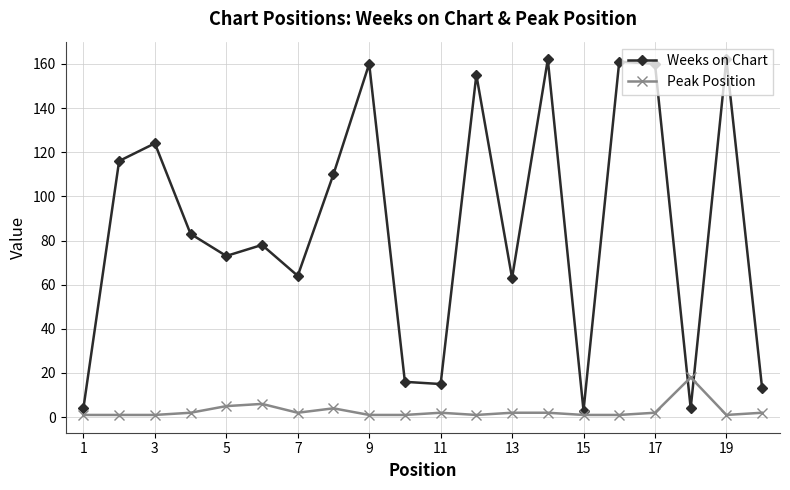

Which series has the largest total across all categories?

Weeks on Chart